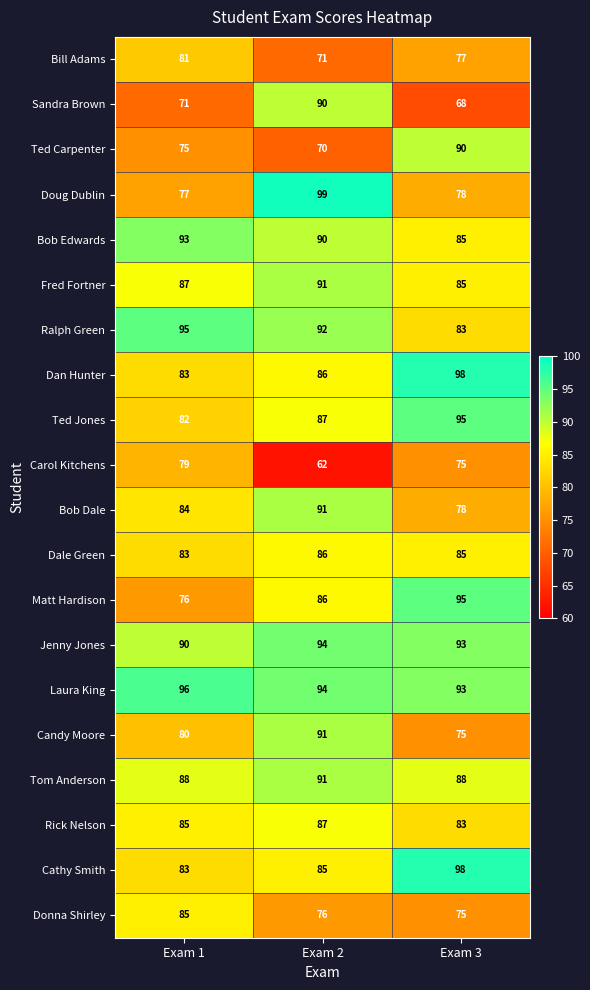

The value of Dan Hunter at Exam 2 is 21. True or false?

False